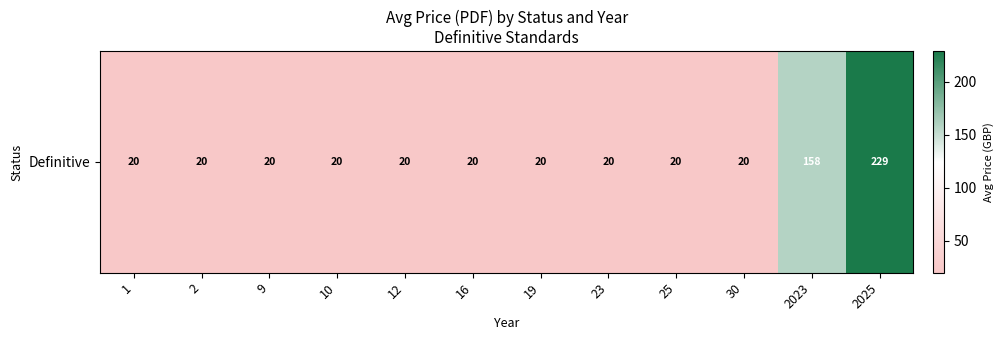

At which label is the value closest to 124?

2023